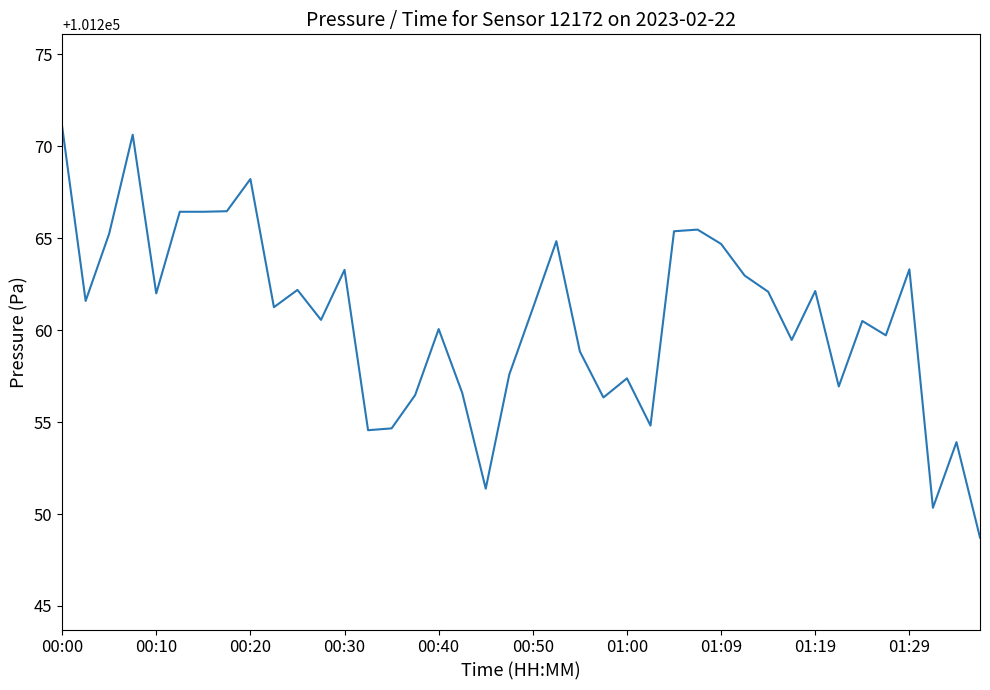

What is the difference between the maximum and minimum values?

22.4